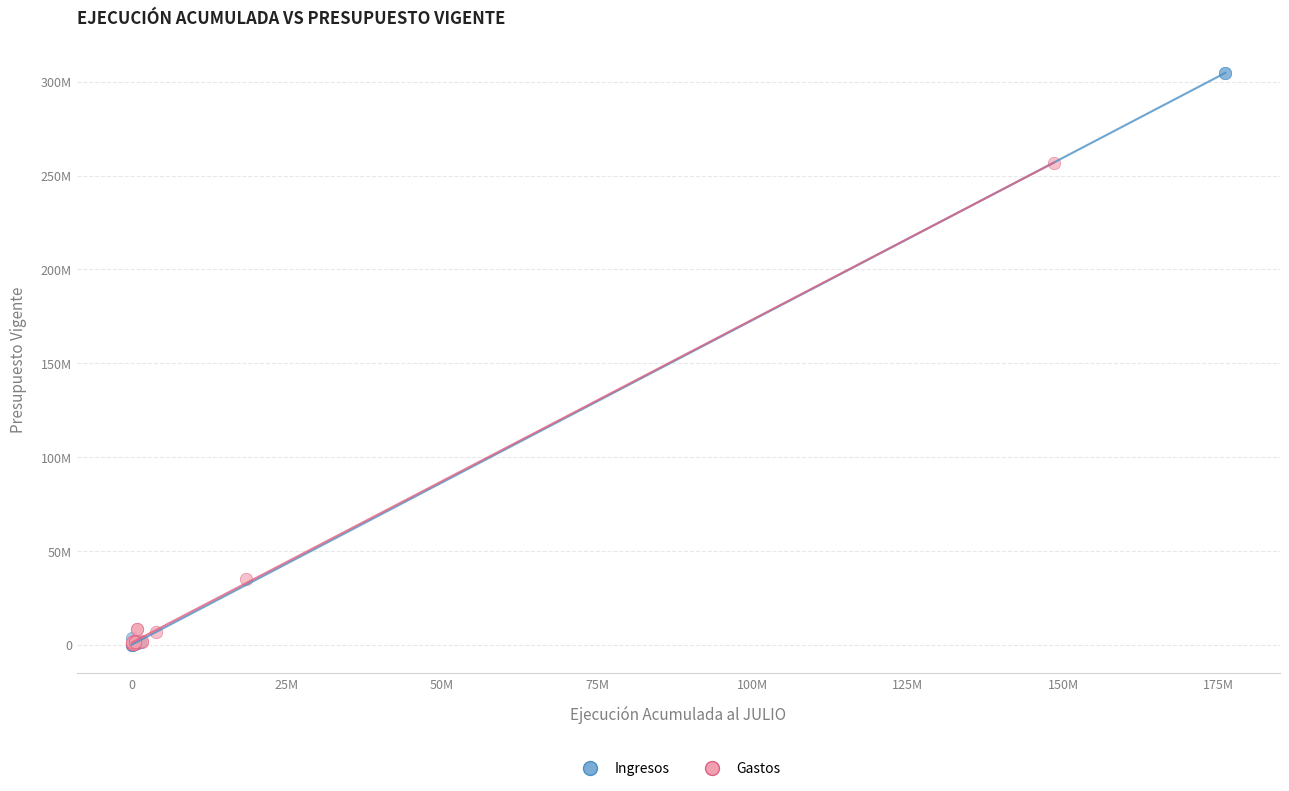

Which series reaches the maximum Y coordinate?

Ingresos